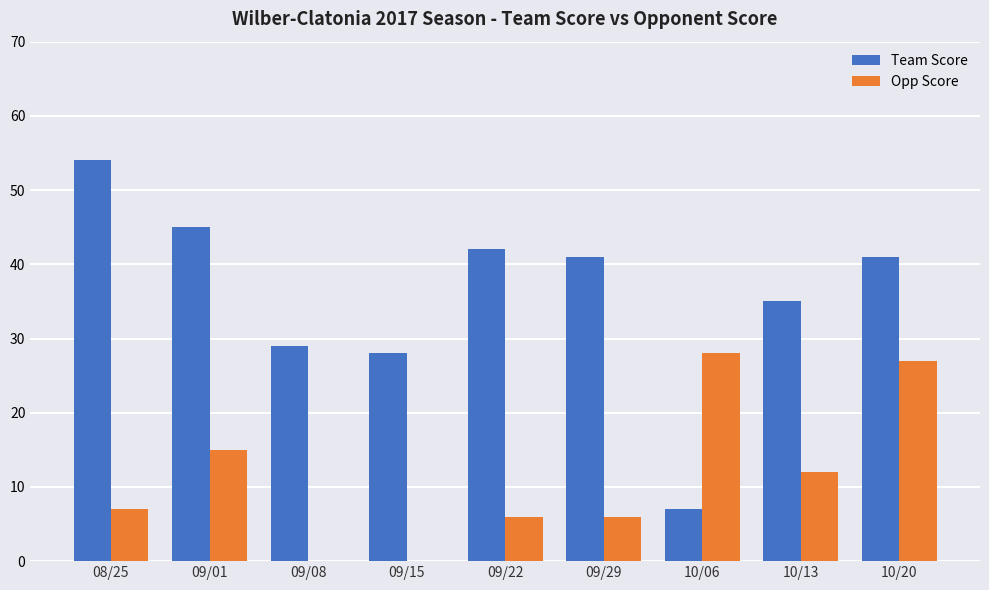

Which series changed the most between 09/01 and 09/08?

Team Score